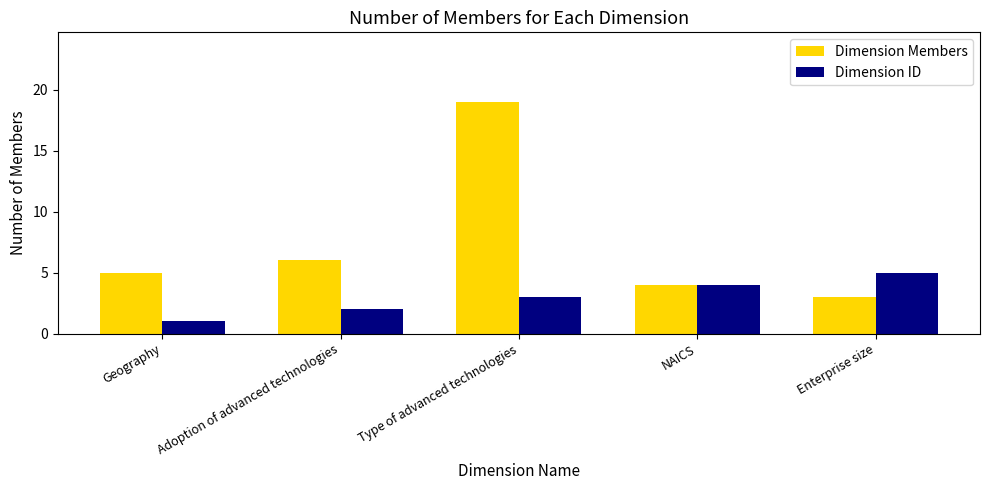

Is the value of Dimension Members at NAICS greater than the value of Dimension ID at Enterprise size?

No